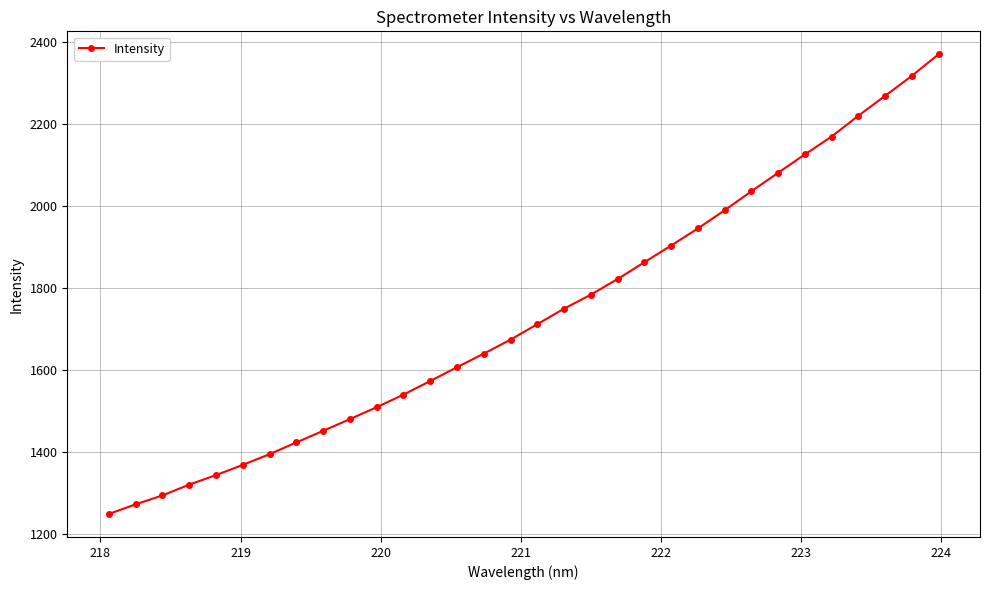

What is the greatest value displayed?

2370.3